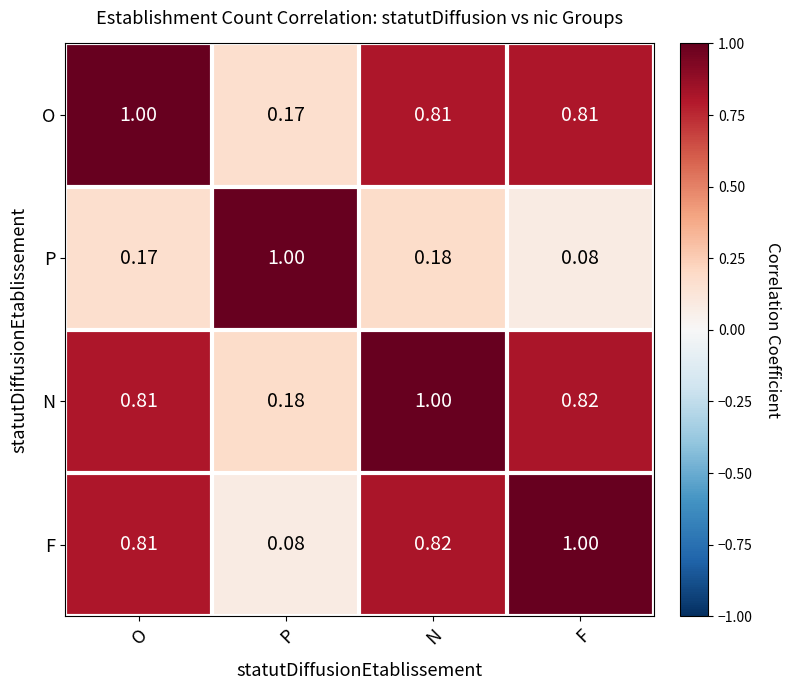

At N, list the series in order from smallest to largest.

P, O, F, N